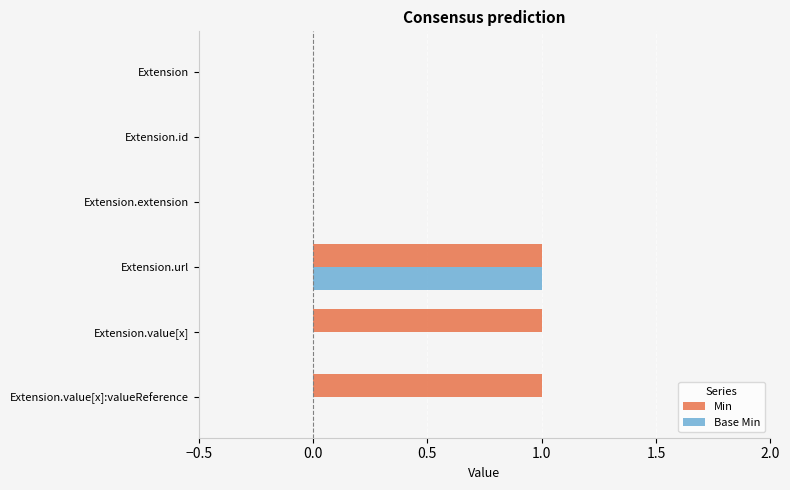

True or false: Base Min has a value of 1 at Extension.value[x].

False